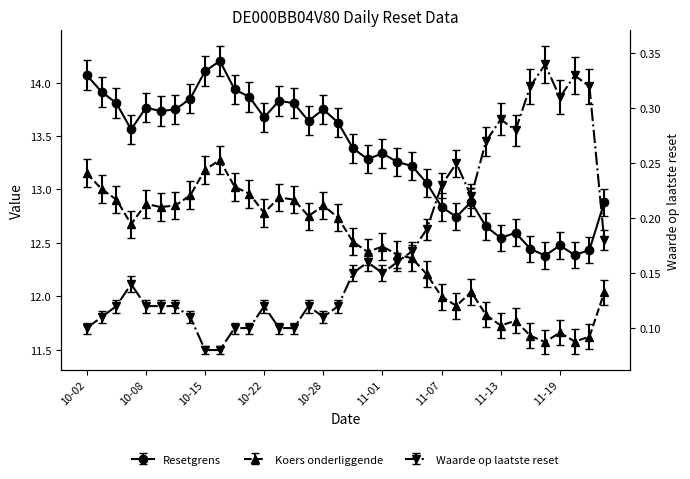

Which category has the highest value across all series?

2024-10-16